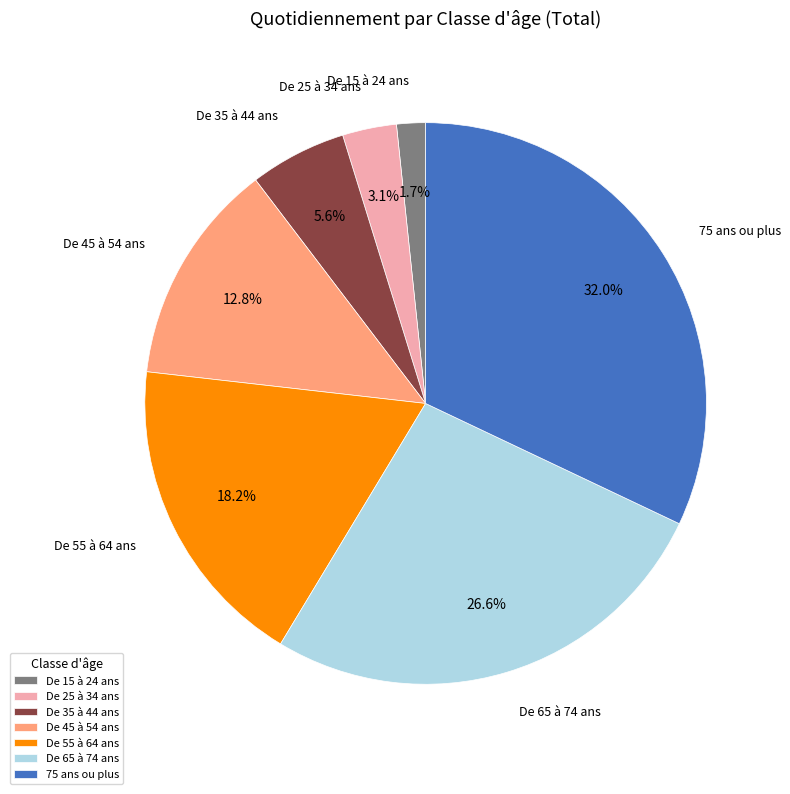

Combined, do De 65 à 74 ans and De 35 à 44 ans account for over 50%?

No